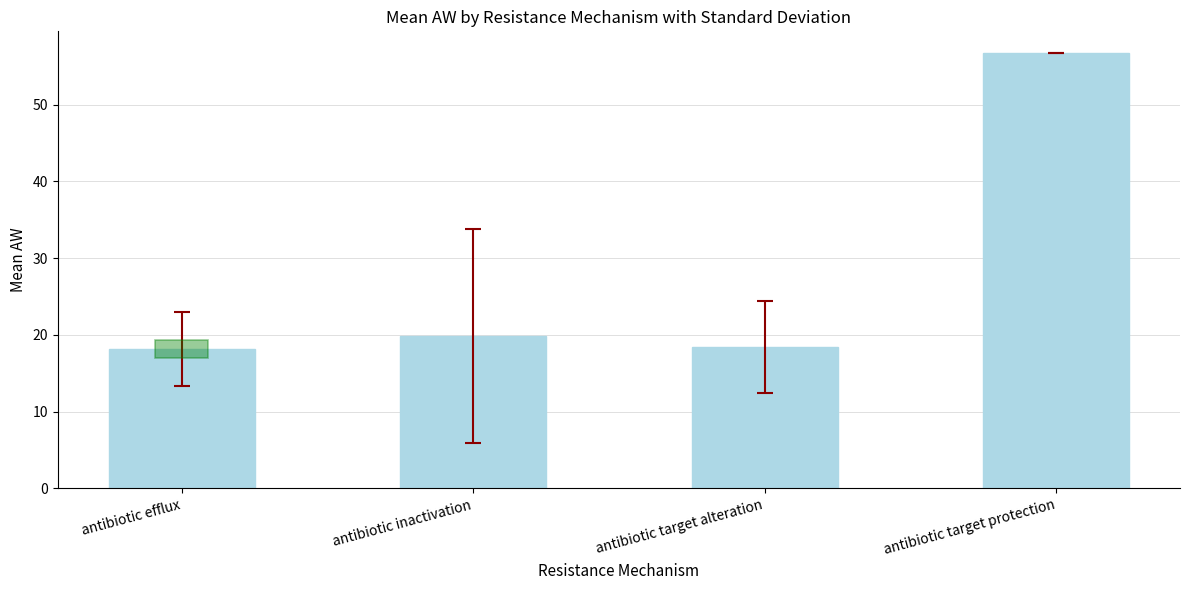

Reading left to right, transcribe all the data shown in this chart.

18.2	19.9	18.4	56.7